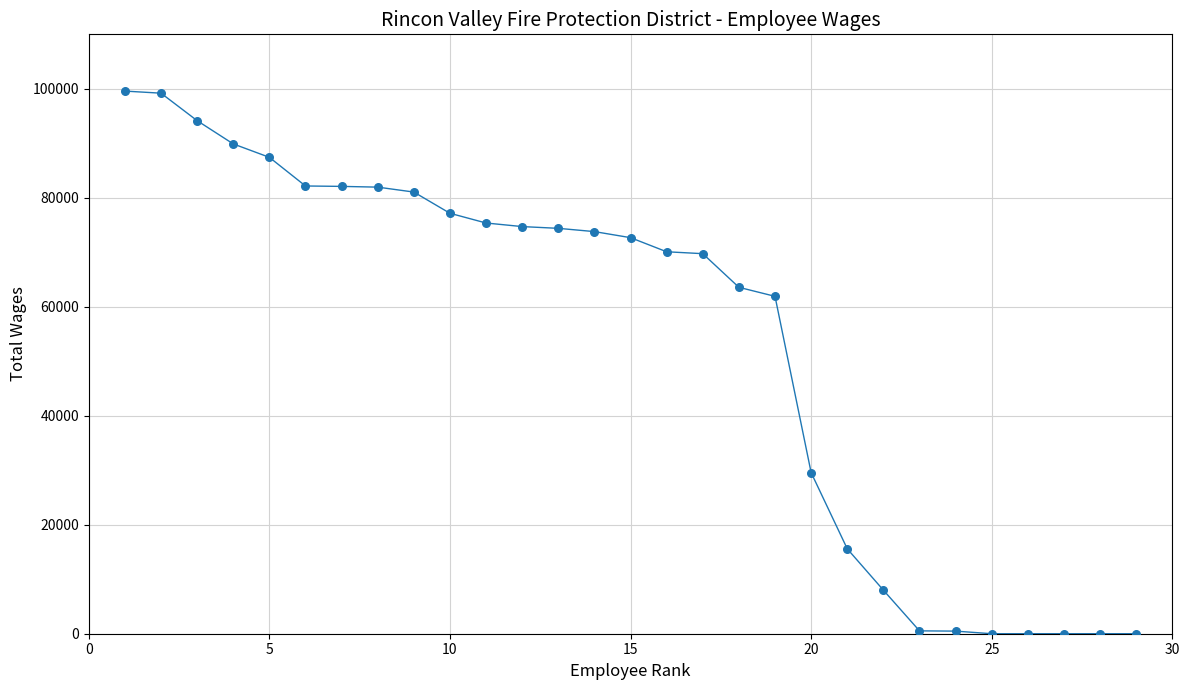

What Y value in the scatter plot is closest to 49792?

61917